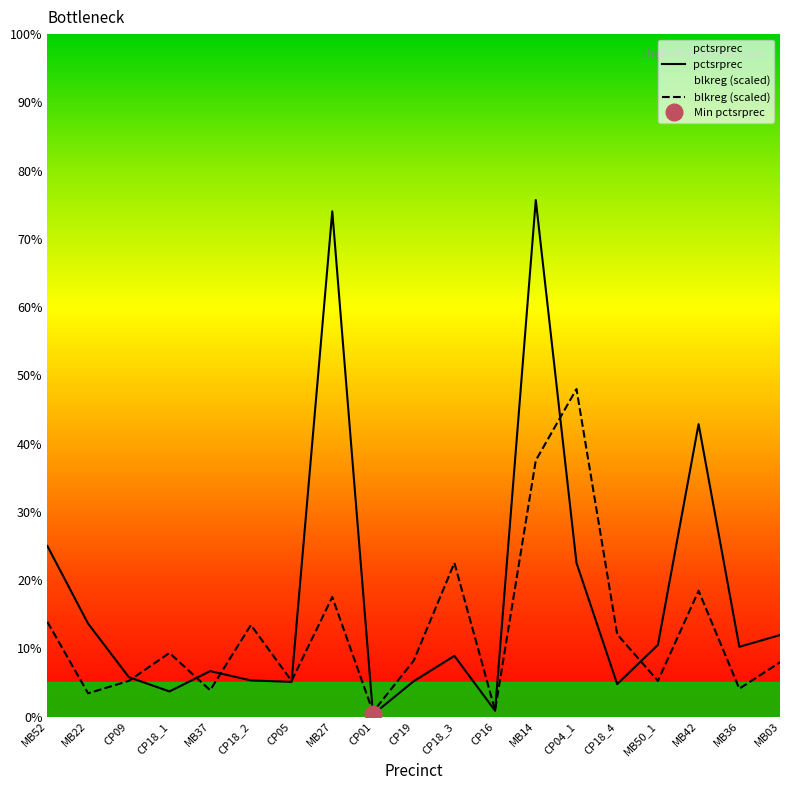

How many data points in pctsrprec are above 8?

10